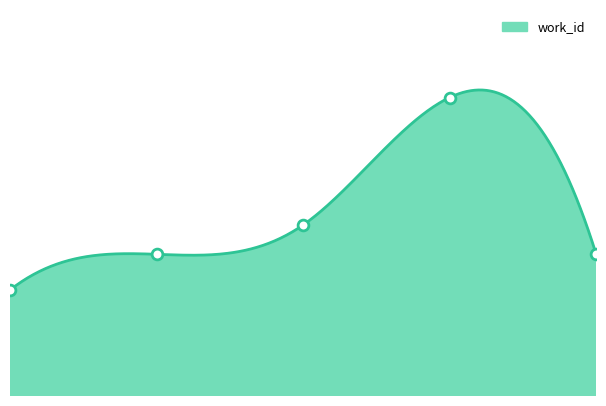

Approximately how many times larger is the value at 1.0 compared to 0.0?

1.1